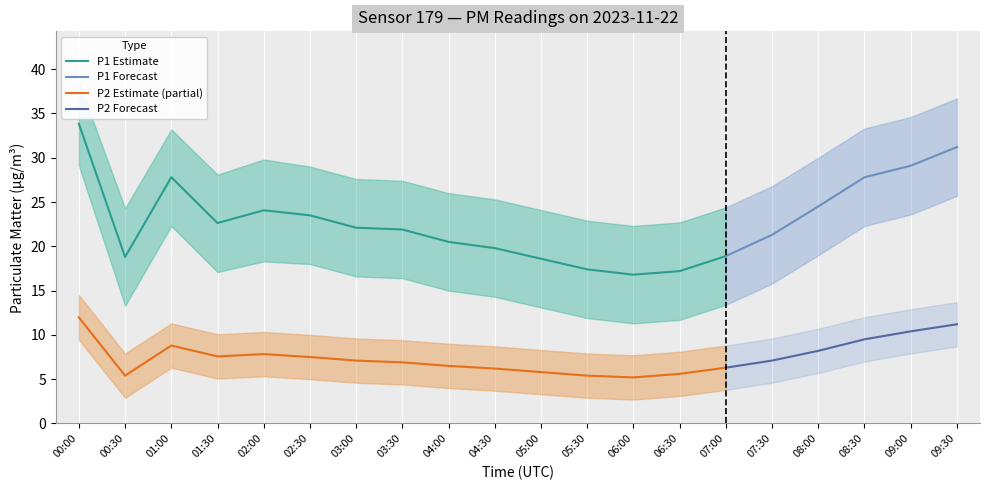

What is the difference between the maximum and minimum values in the P2 series?

6.8